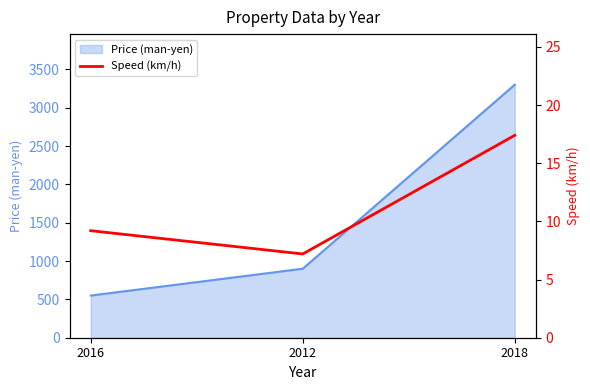

How many data points does each series have?

3